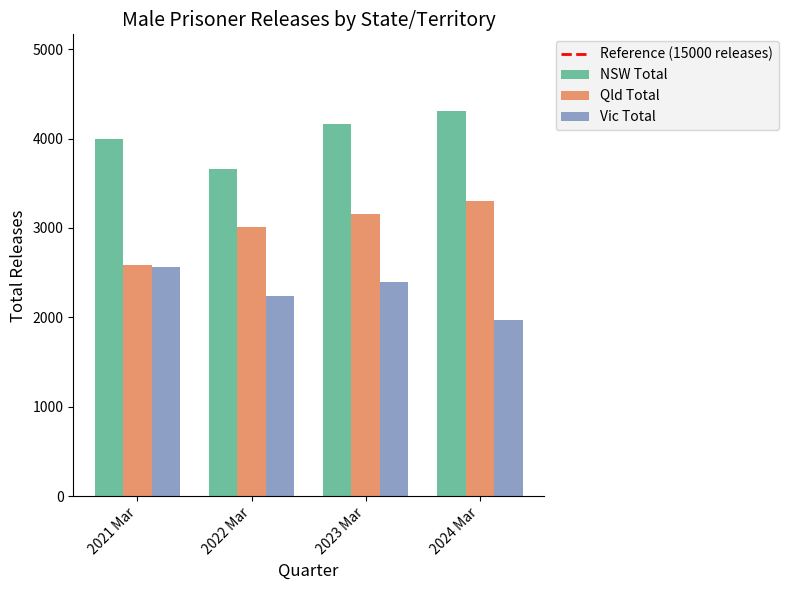

Which series has the widest spread of values?

Qld Total